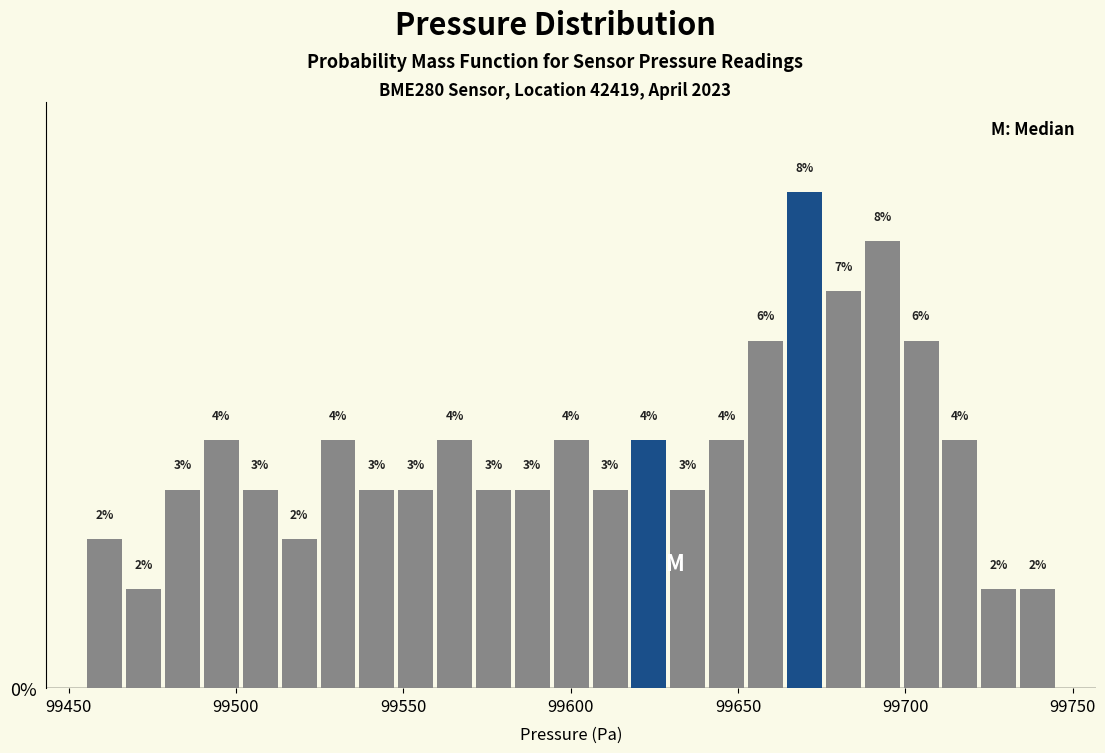

Around what value on the x-axis is the tallest bar? Give the approximate position of its centre, as read against the axis.

99670